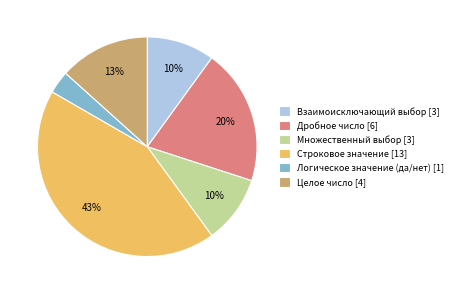

Is there any slice that represents more than half of the pie?

No